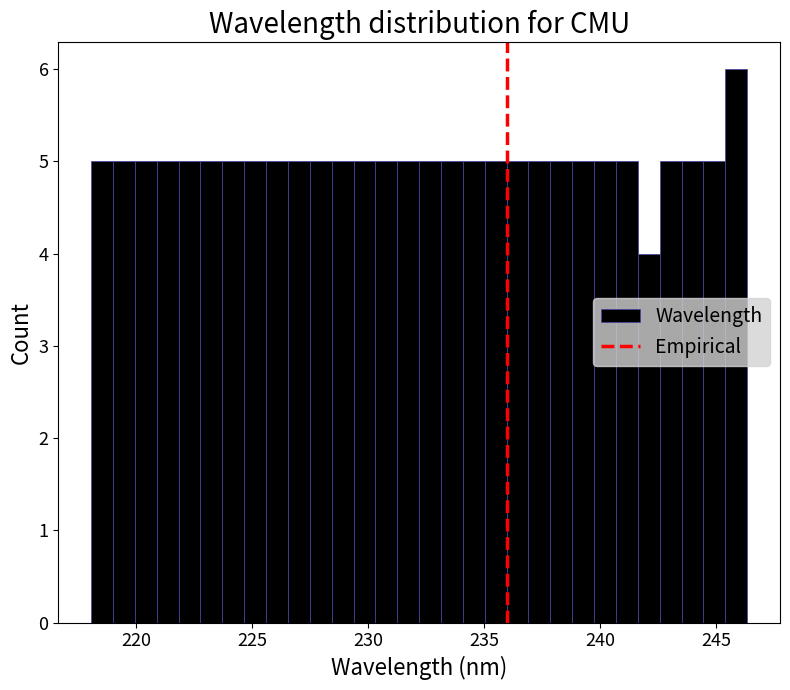

Around what value on the x-axis is the tallest bar? Give the approximate position of its centre, as read against the axis.

246.0